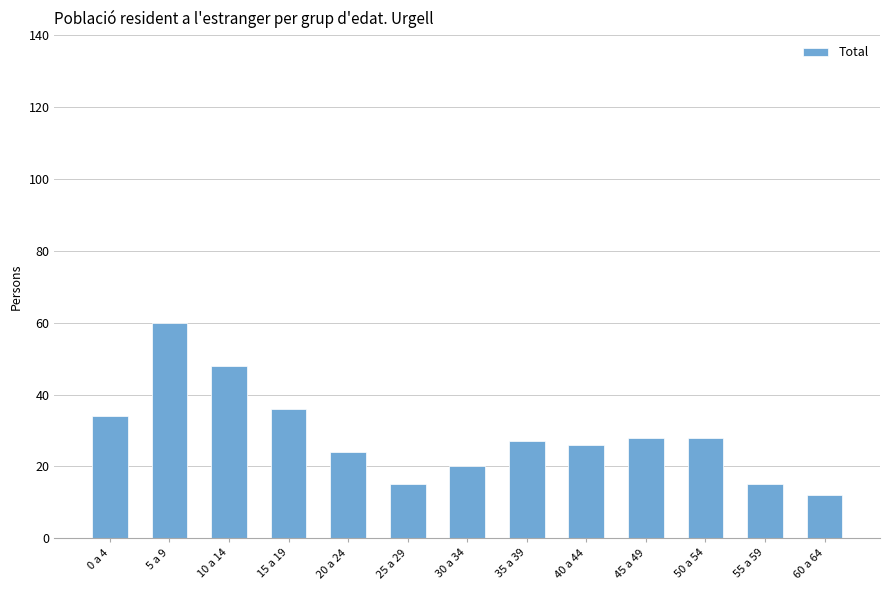

Reading left to right, what are all the values shown in this chart?

0 a 4=34	5 a 9=60	10 a 14=48	15 a 19=36	20 a 24=24	25 a 29=15	30 a 34=20	35 a 39=27	40 a 44=26	45 a 49=28	50 a 54=28	55 a 59=15	60 a 64=12